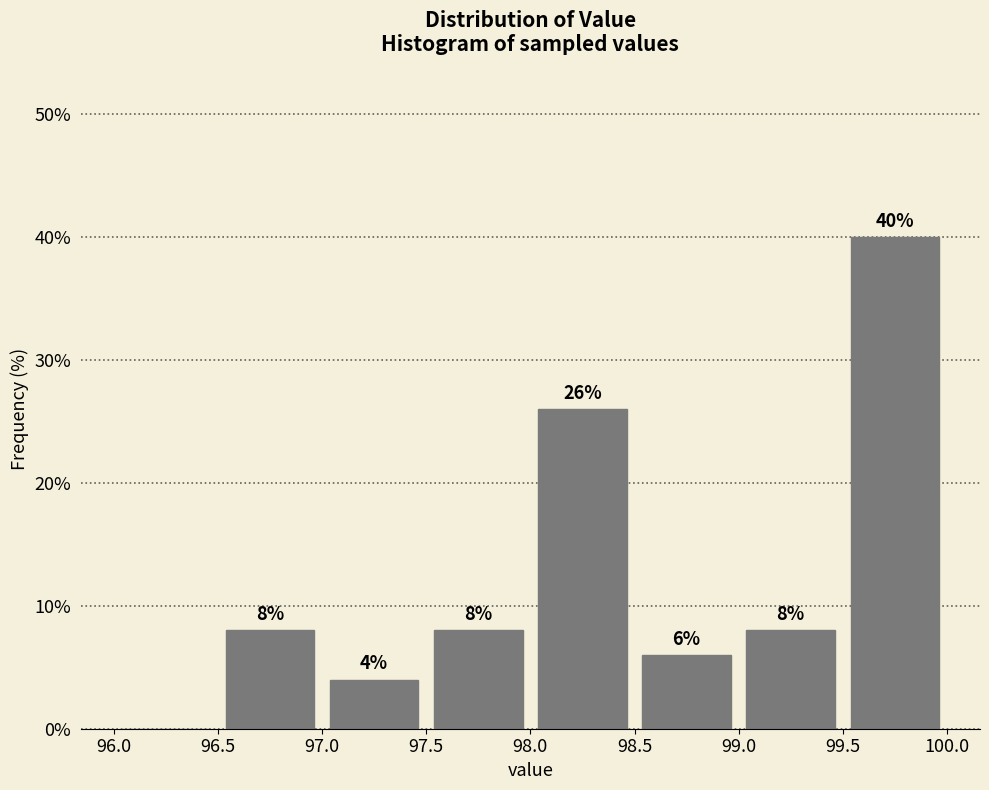

Over which range of the x-axis is the bar tallest?

99.5 to 100.0